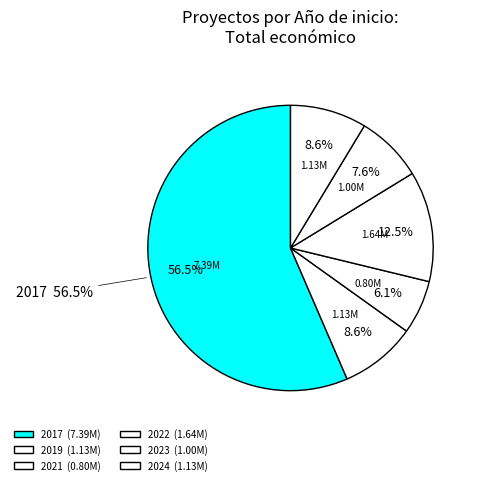

Is 2022 the majority of the pie?

No